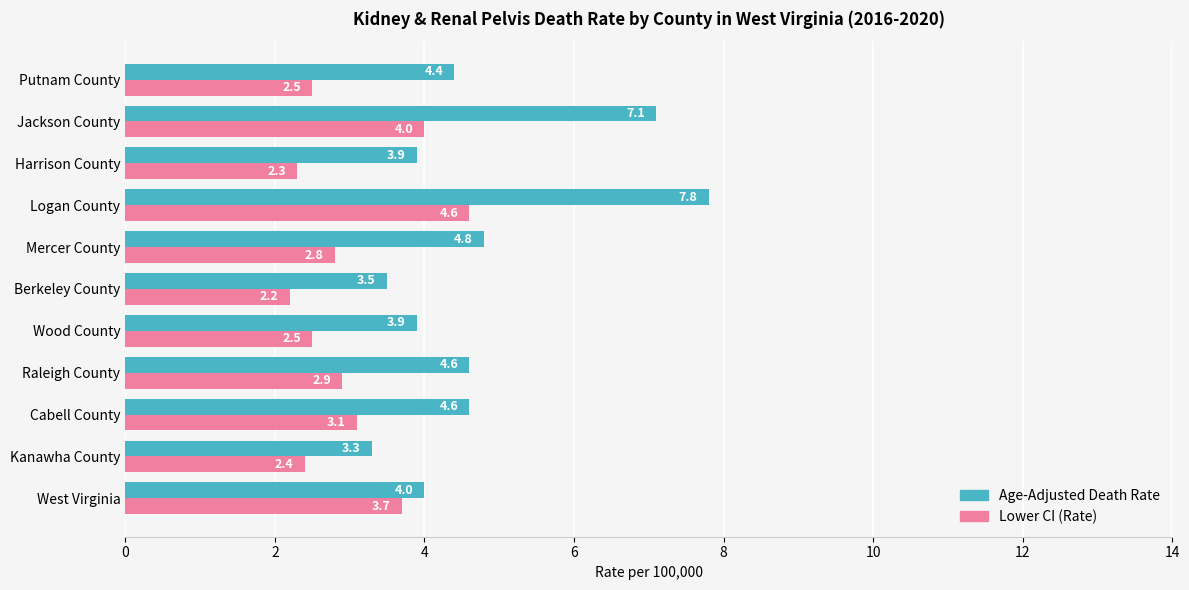

How many distinct data groups are displayed?

2